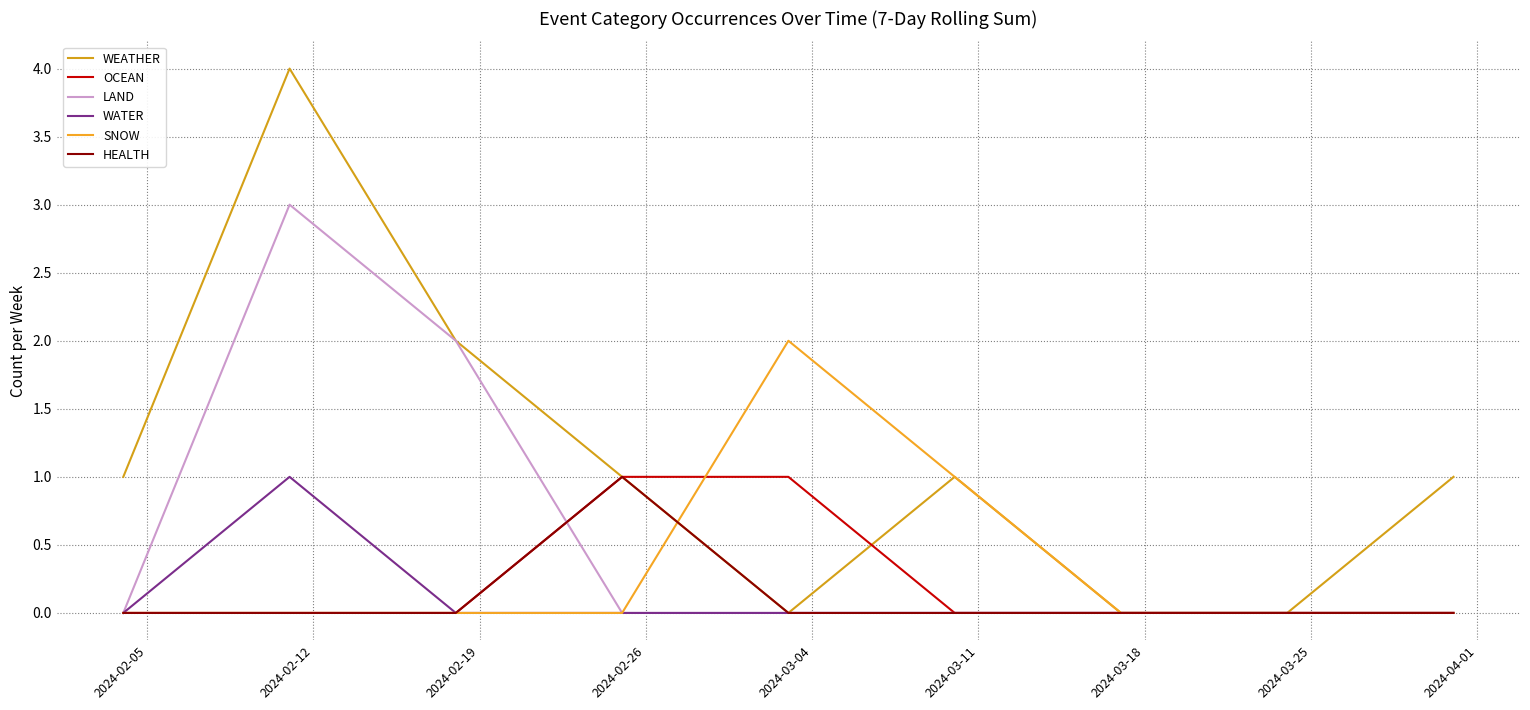

Does the chart have visible grid lines?

Yes